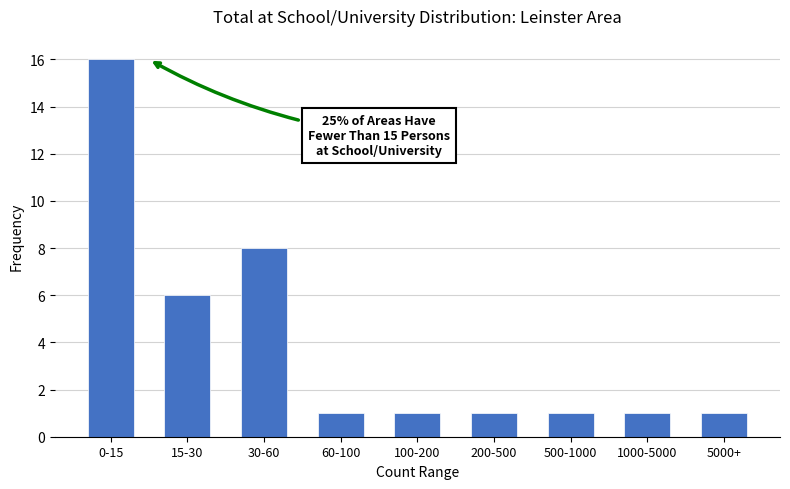

Reading left to right, extract all data points from this chart.

16	6	8	1	1	1	1	1	1